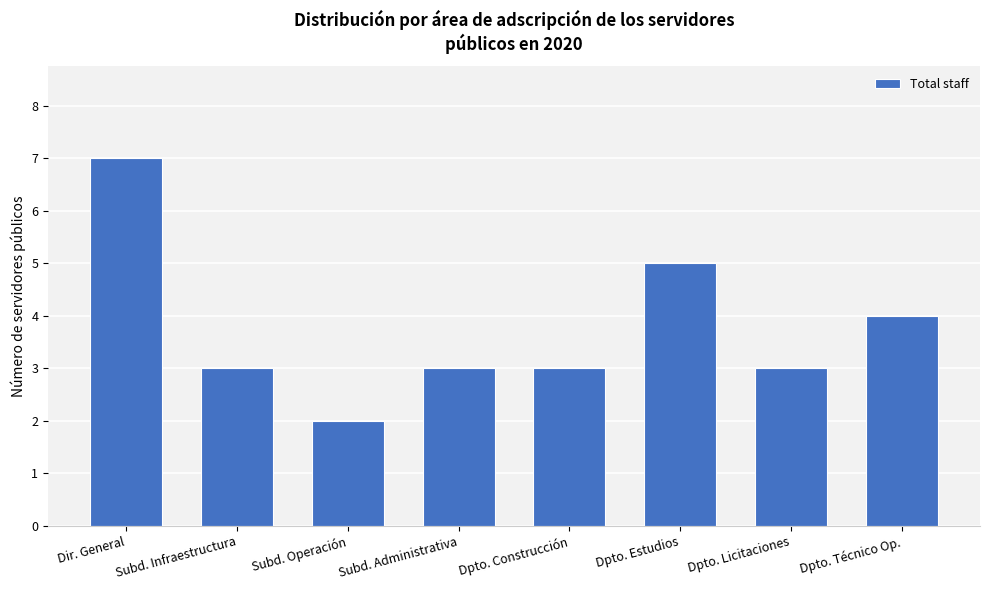

What is the ratio of the value at Subd. Operación to the value at Dpto. Licitaciones?

0.7